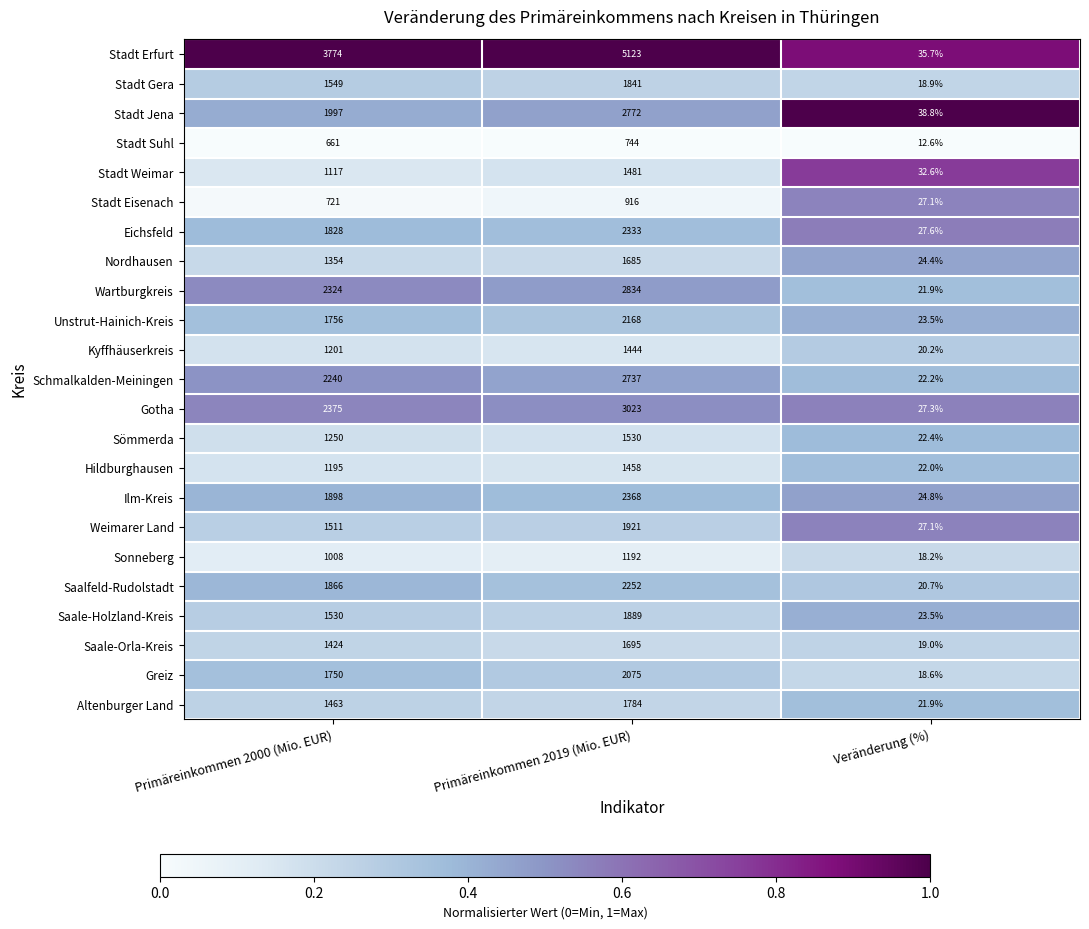

The Hildburghausen series shows 1195.0 at Primäreinkommen 2000 (Mio. EUR). True or false?

True